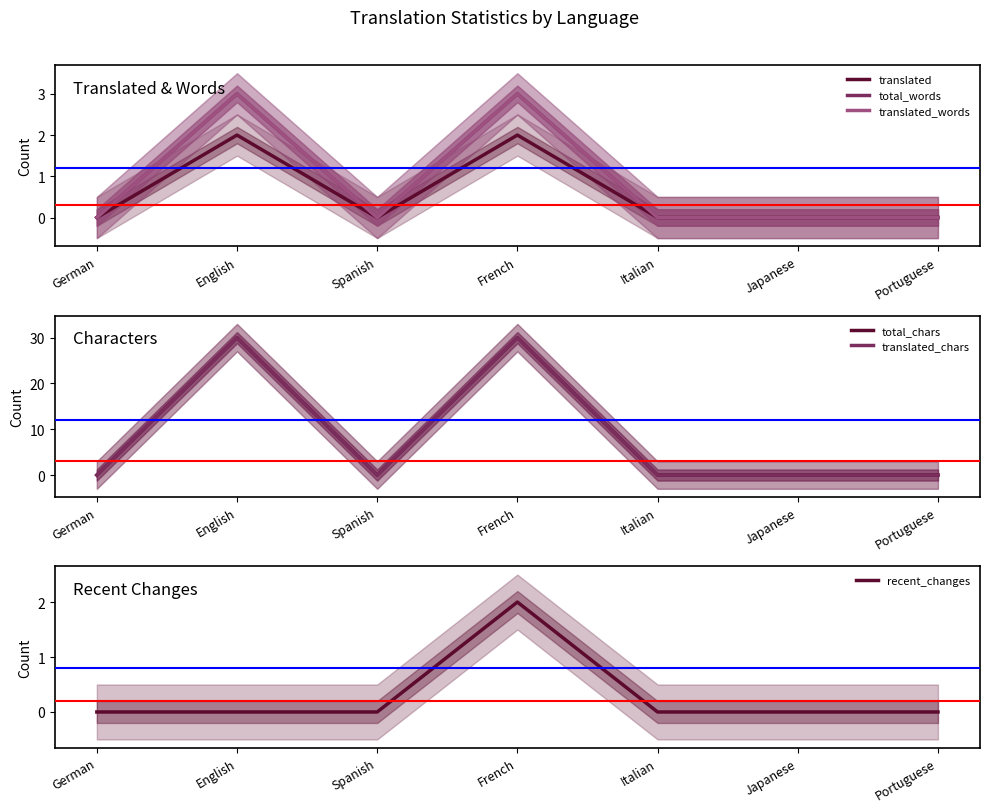

What position from the right is Japanese?

2